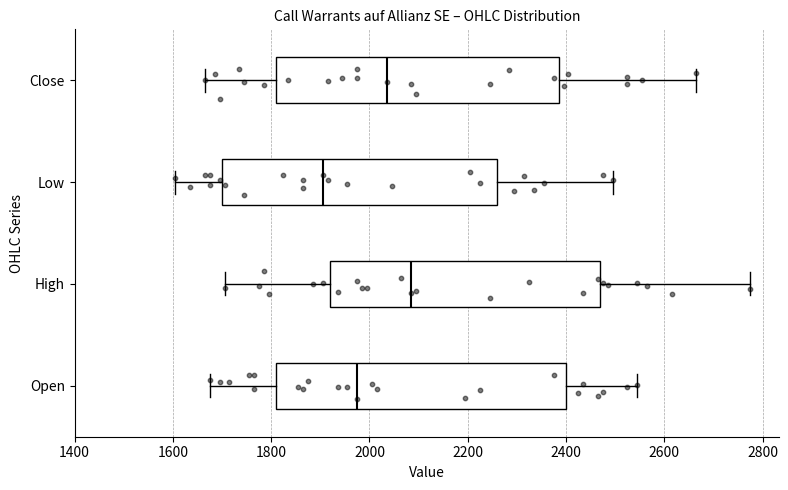

Reading bottom to top, read every box against the x-axis: the position of its median line, the range the box covers, and the ends of its whiskers. The values are not printed on the chart, so give them approximately, as read against the axis.

Open: median 1980, box 1820 to 2400, whiskers 1680 to 2540
High: median 2080, box 1920 to 2480, whiskers 1700 to 2780
Low: median 1900, box 1700 to 2260, whiskers 1600 to 2500
Close: median 2040, box 1820 to 2380, whiskers 1660 to 2660